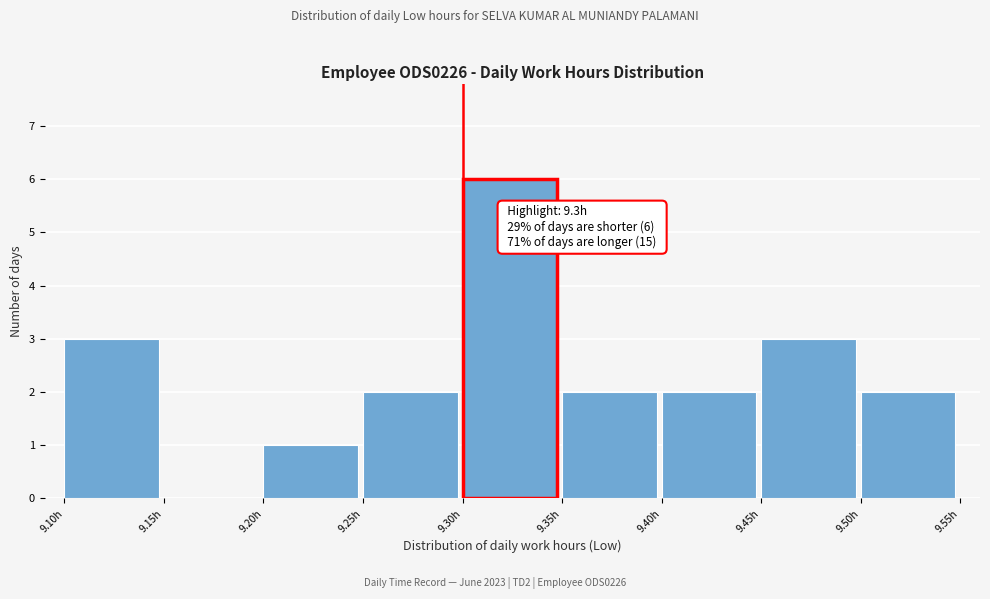

Which range on the x-axis has the tallest bar?

9.30 to 9.35